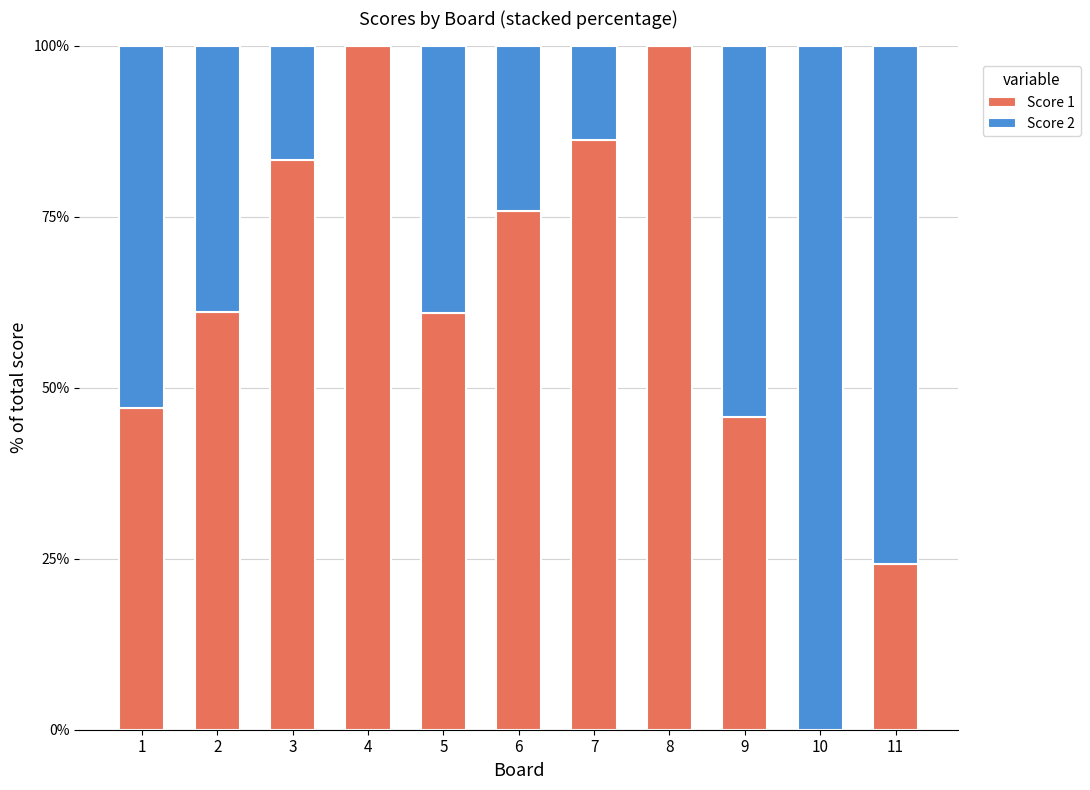

Are the bars horizontal?

No